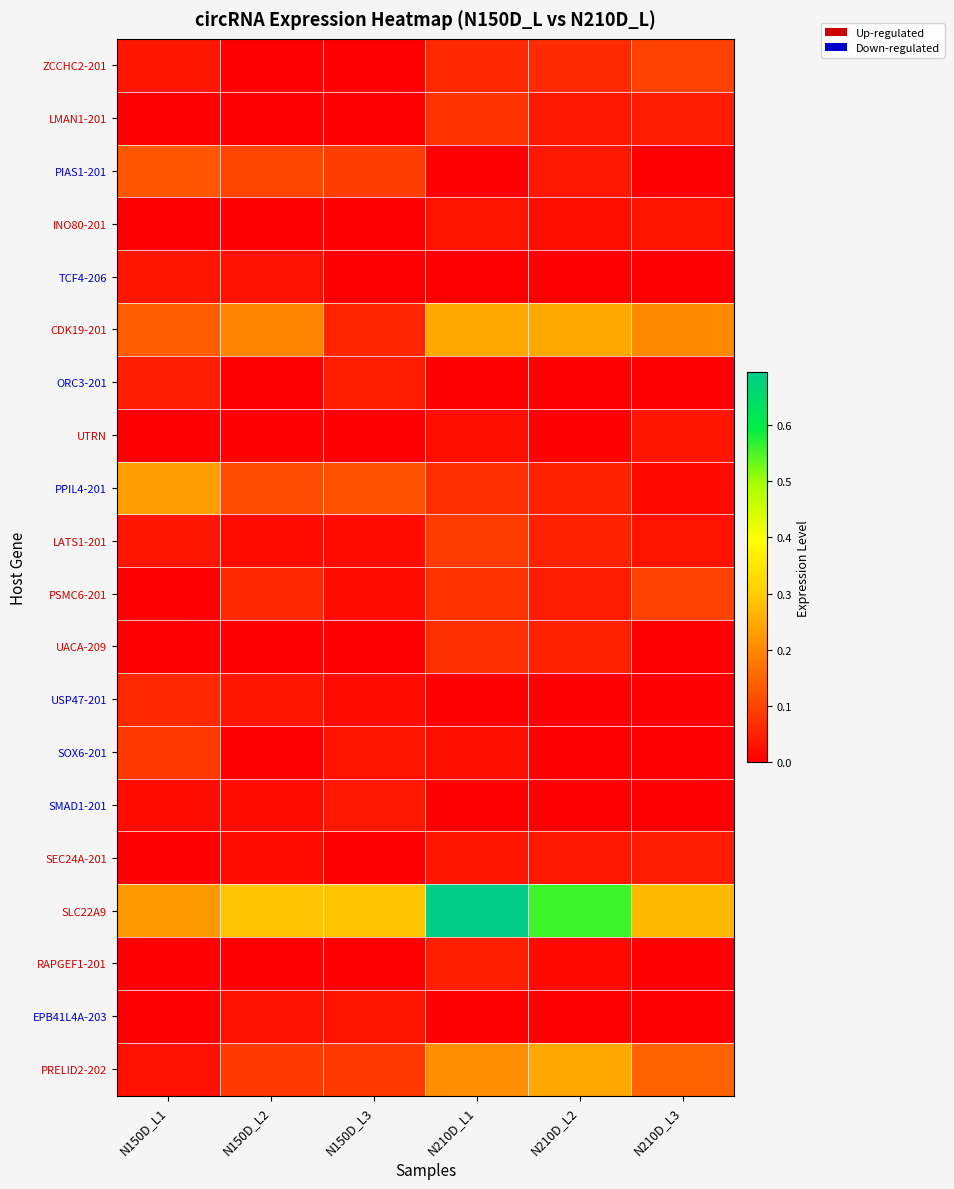

What is the spread (max minus min) of values at N150D_L1?

0.2